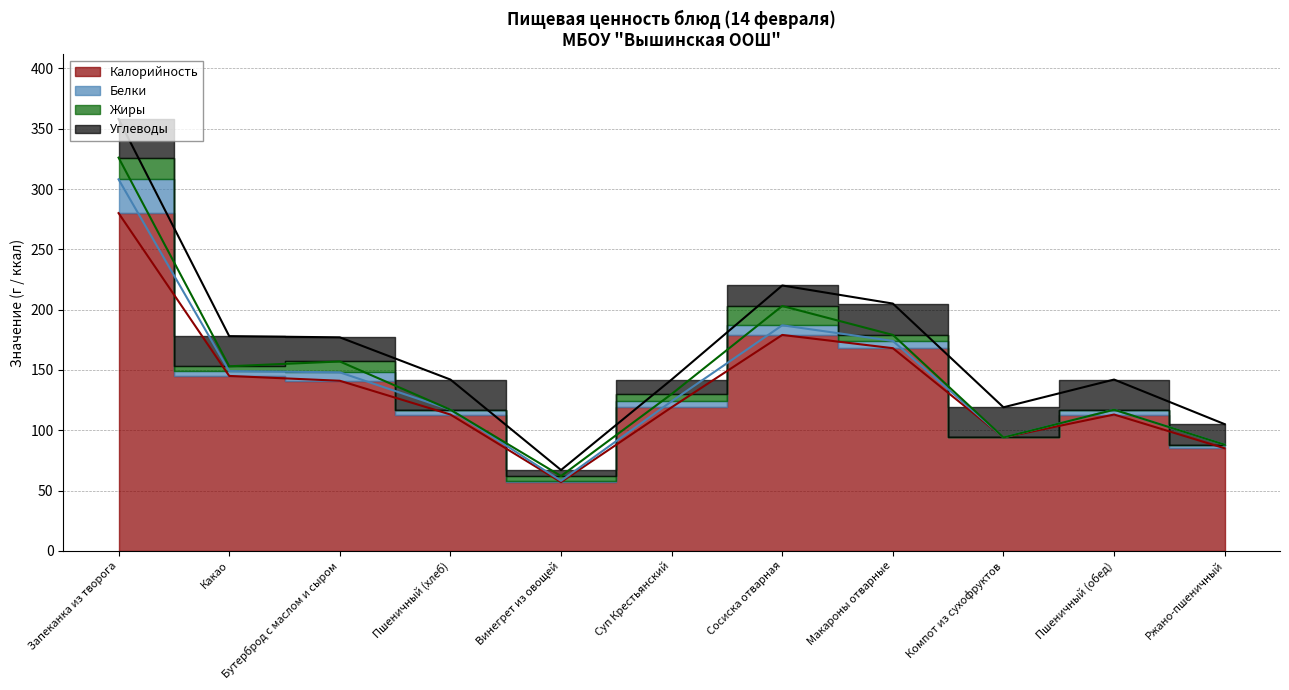

True or false: Белки and Калорийность intersect in this chart.

False